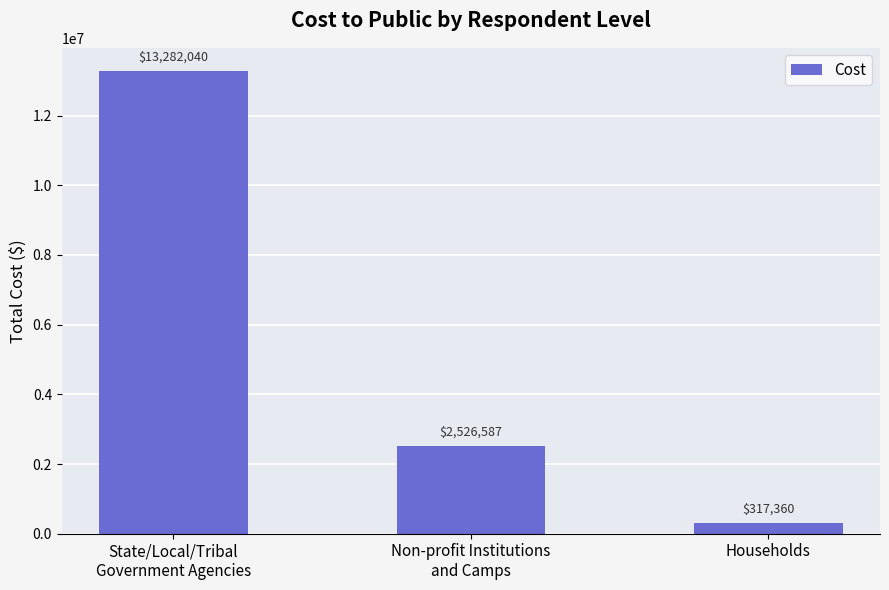

What value does the data have at Non-profit Institutions
and Camps?

2526586.9